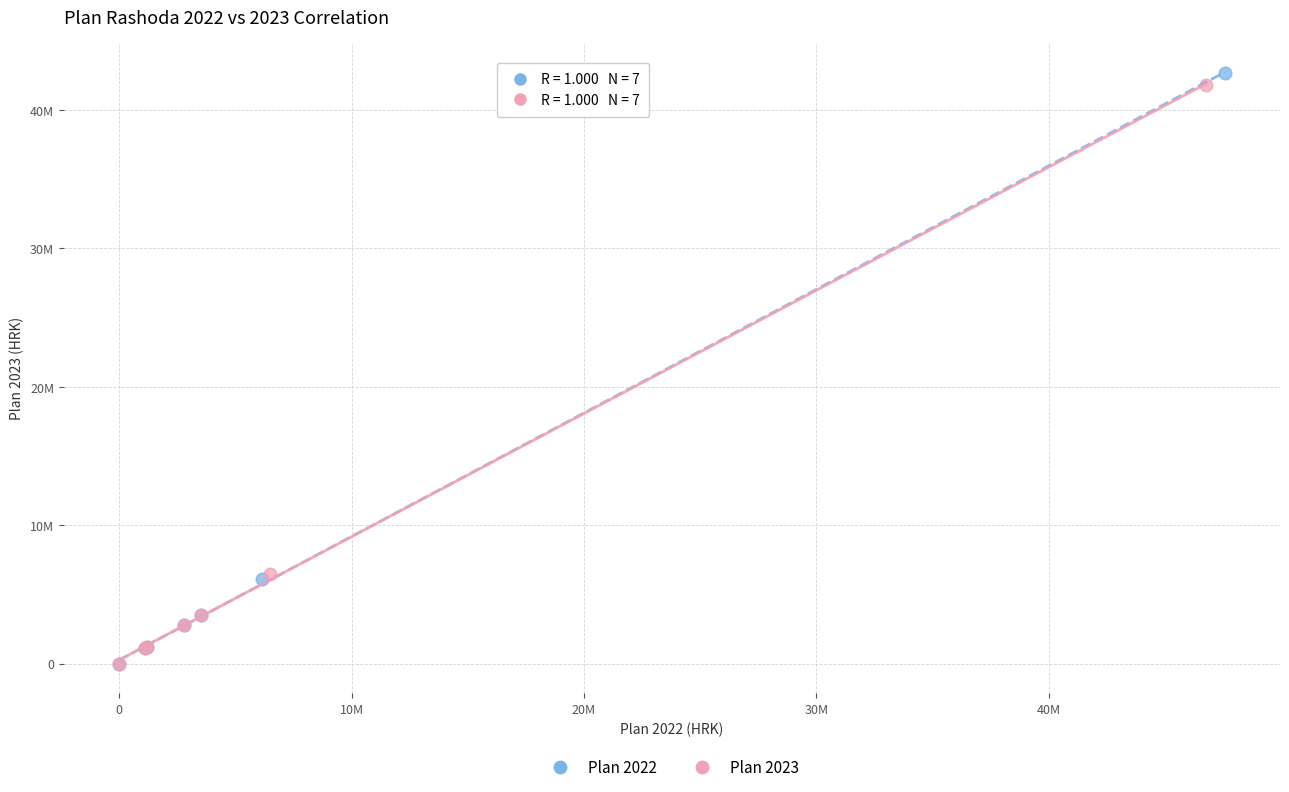

What are all the series names shown in the legend?

Plan 2022, Plan 2023